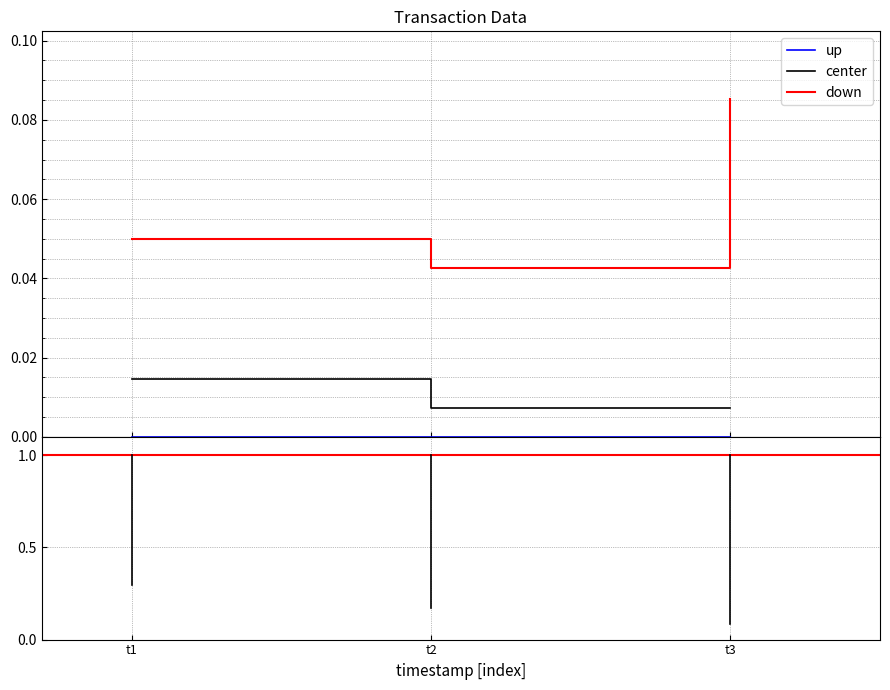

Is this an area chart (filled region under the line)?

No